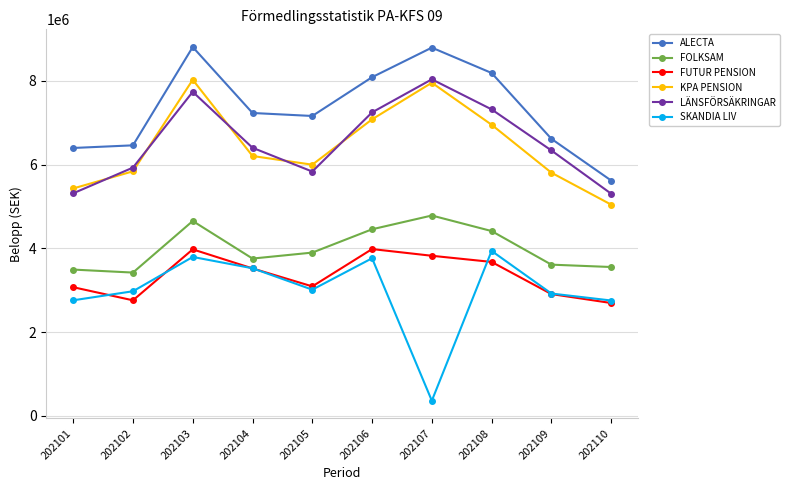

What is the value of the KPA PENSION point at the 8th from the left?

6950348